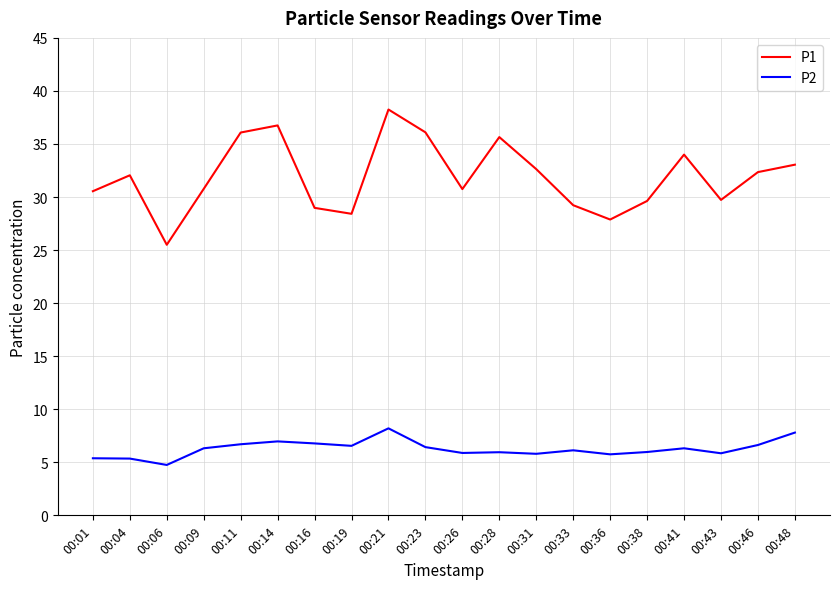

At which category is the sum across all series the highest?

00:21